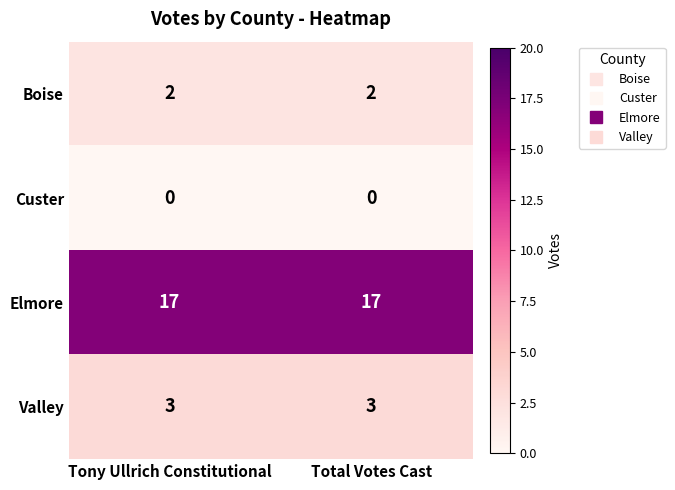

Reading left to right, transcribe all the data shown in this chart.

Boise: 2	2
Custer: 0	0
Elmore: 17	17
Valley: 3	3